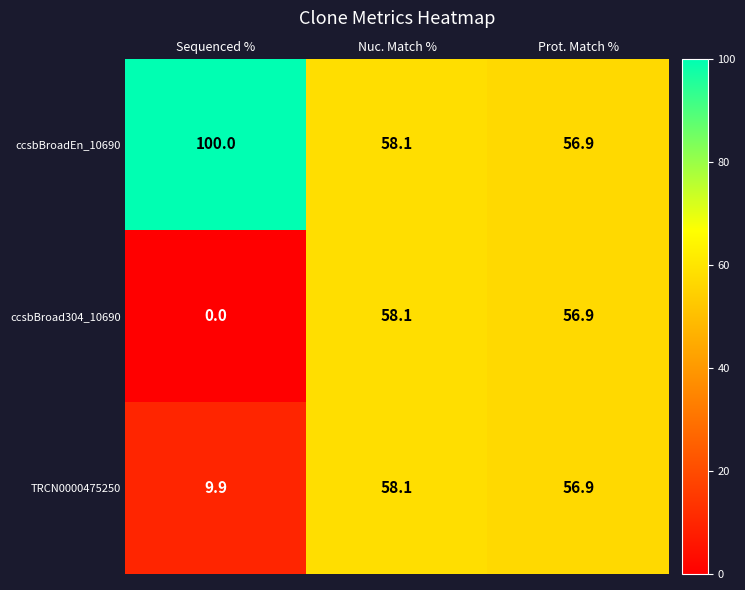

Reading left to right, transcribe all the data shown in this chart.

ccsbBroadEn_10690: 100.0	58.1	56.9
ccsbBroad304_10690: 0.0	58.1	56.9
TRCN0000475250: 9.9	58.1	56.9